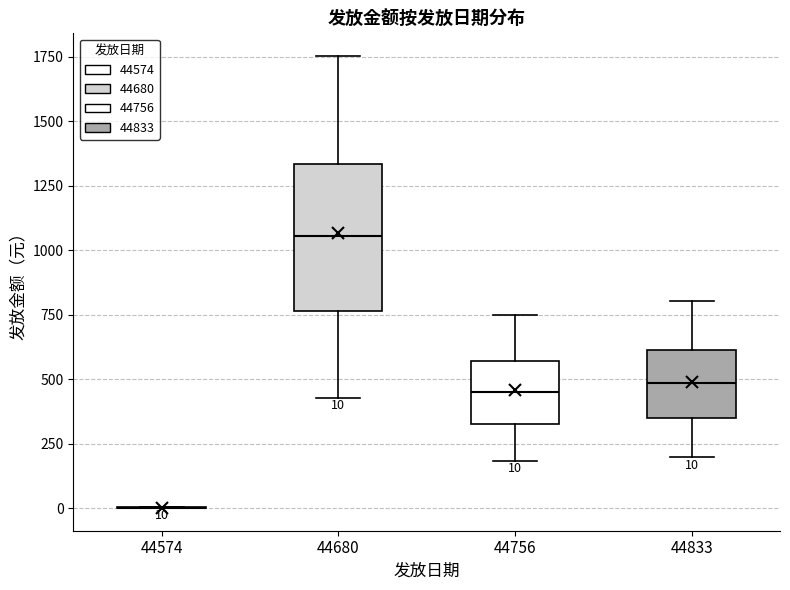

Which box is the tallest, from its lower edge to its upper edge?

44680